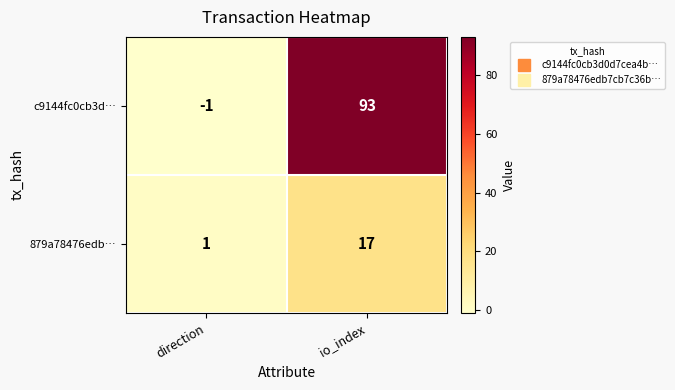

Between direction and io_index, which series saw the biggest shift?

c9144fc0cb3d…